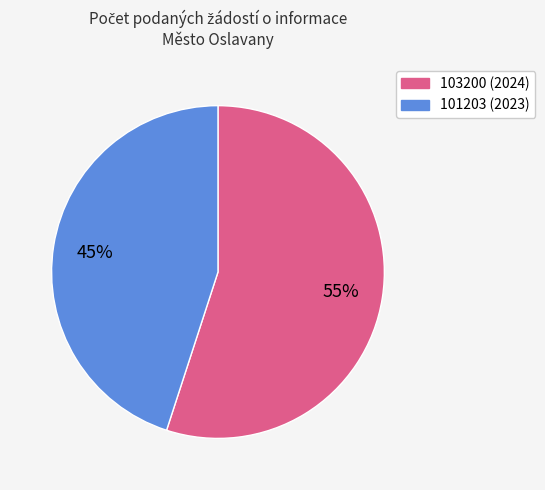

True or false: 101203 (2023) accounts for 32% of the total.

False